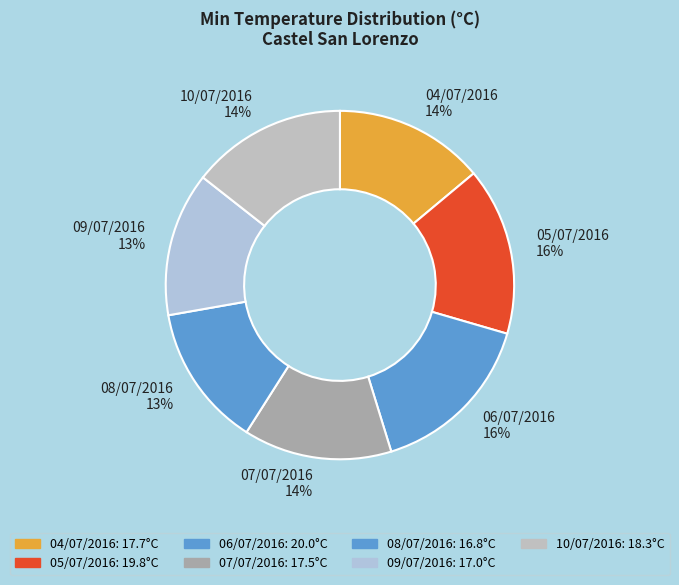

The 08/07/2016 slice represents 13% of the pie. True or false?

True